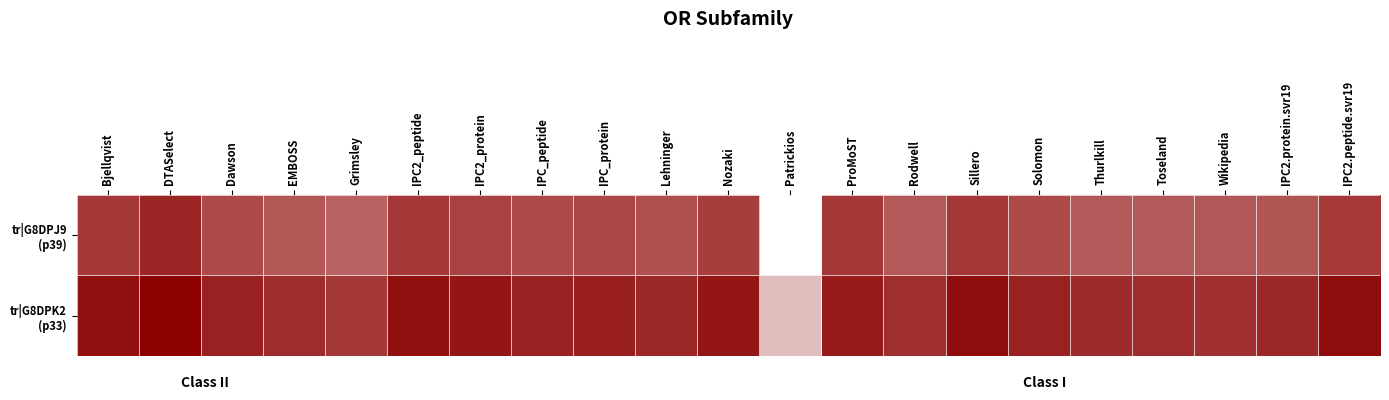

At how many categories does at least one series exceed 4?

20